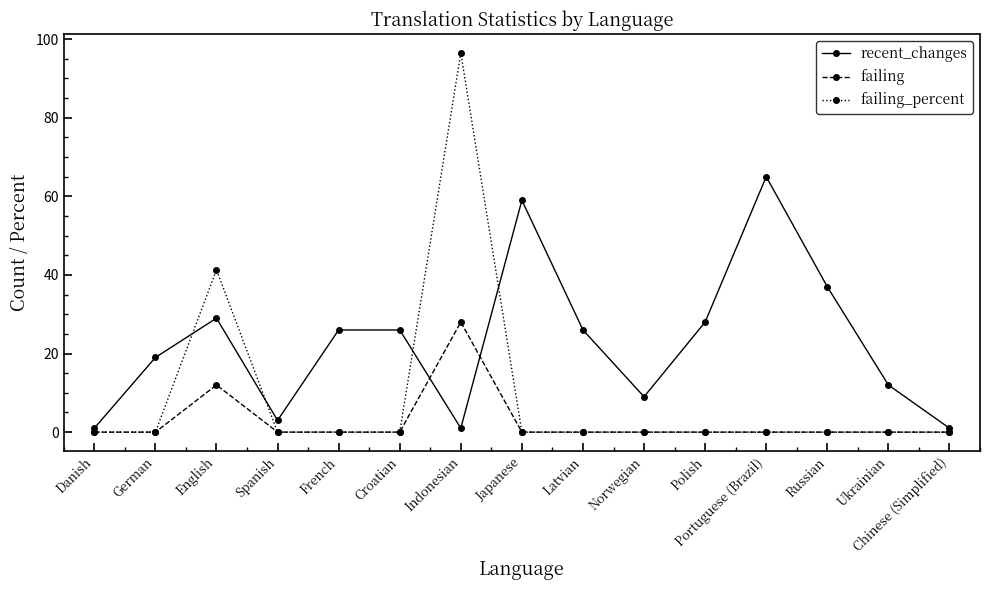

How many distinct data groups are displayed?

3